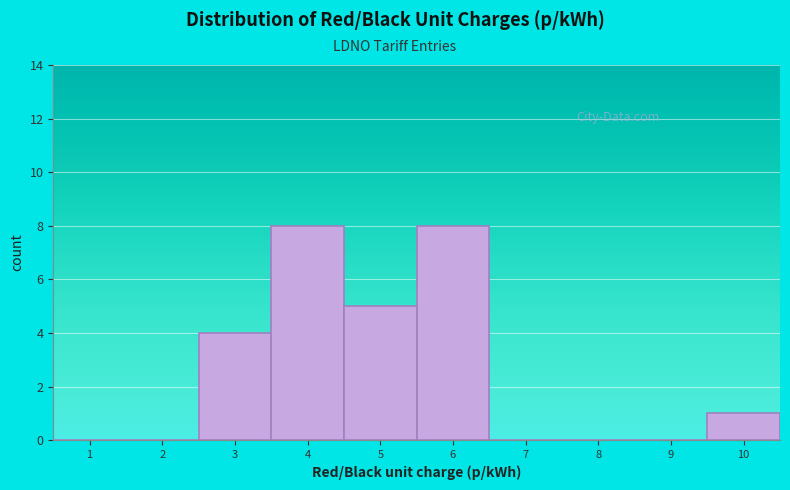

Reading right to left, extract all data points from this chart.

10=1	9=0	8=0	7=0	6=8	5=5	4=8	3=4	2=0	1=0